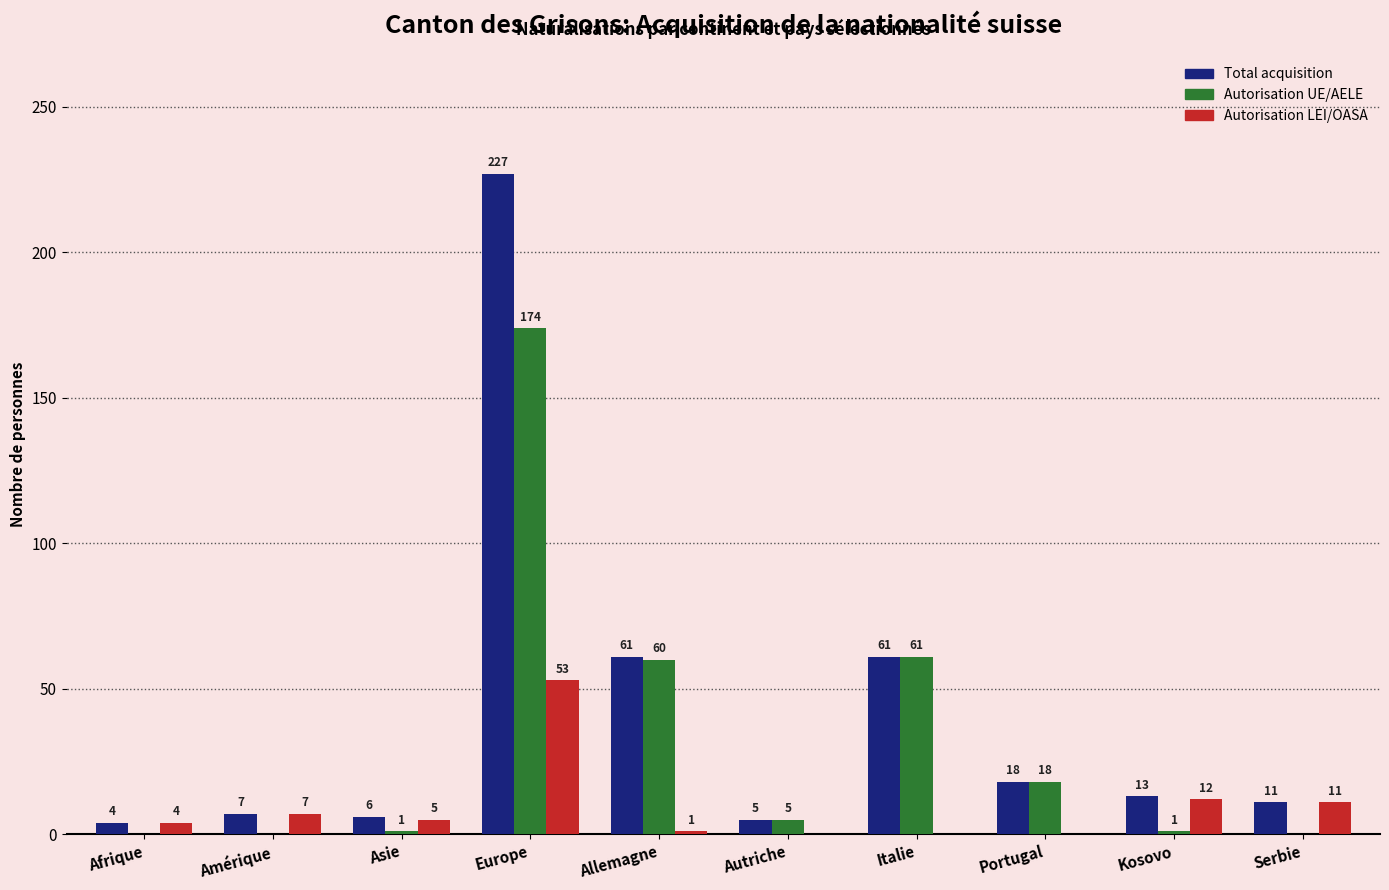

How many distinct data groups are displayed?

3